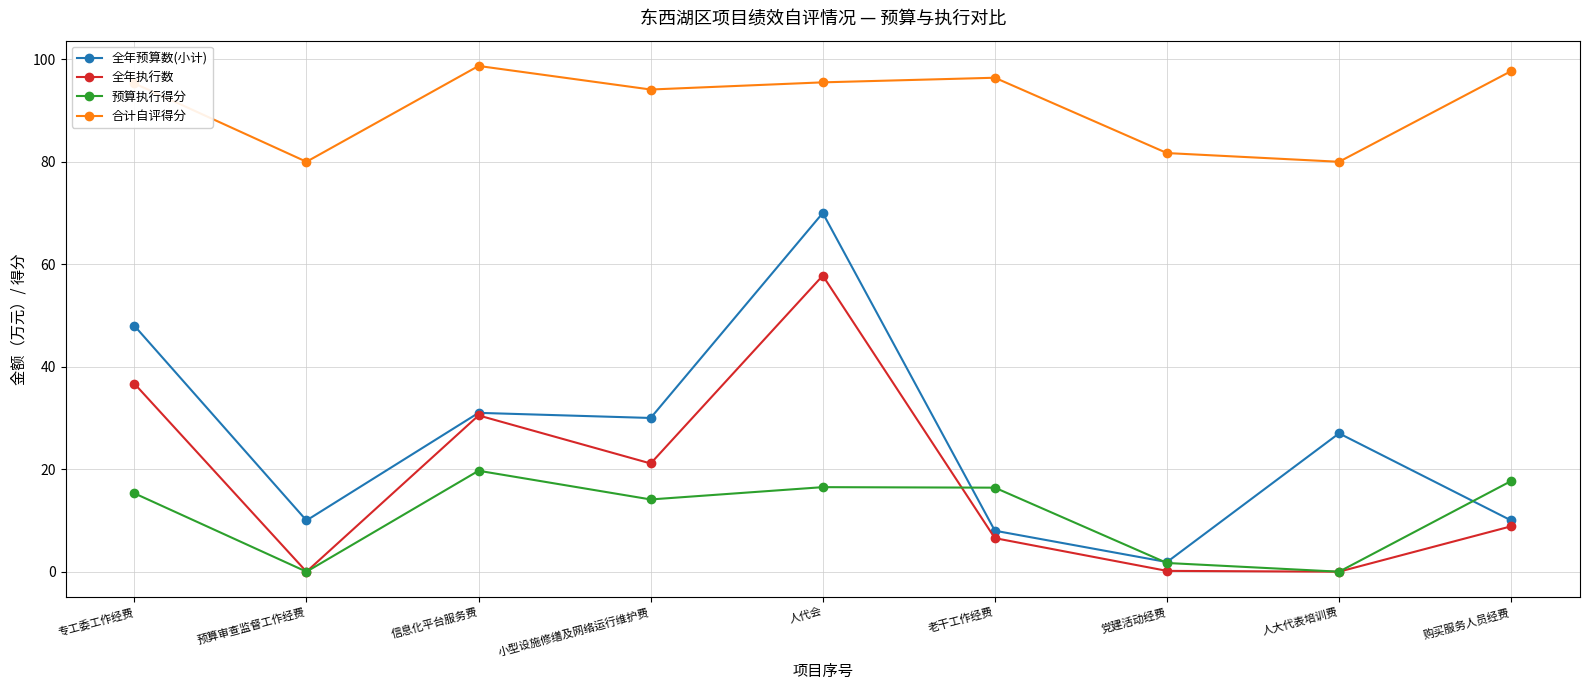

What is the label of the 8th point from the right?

预算审查监督工作经费